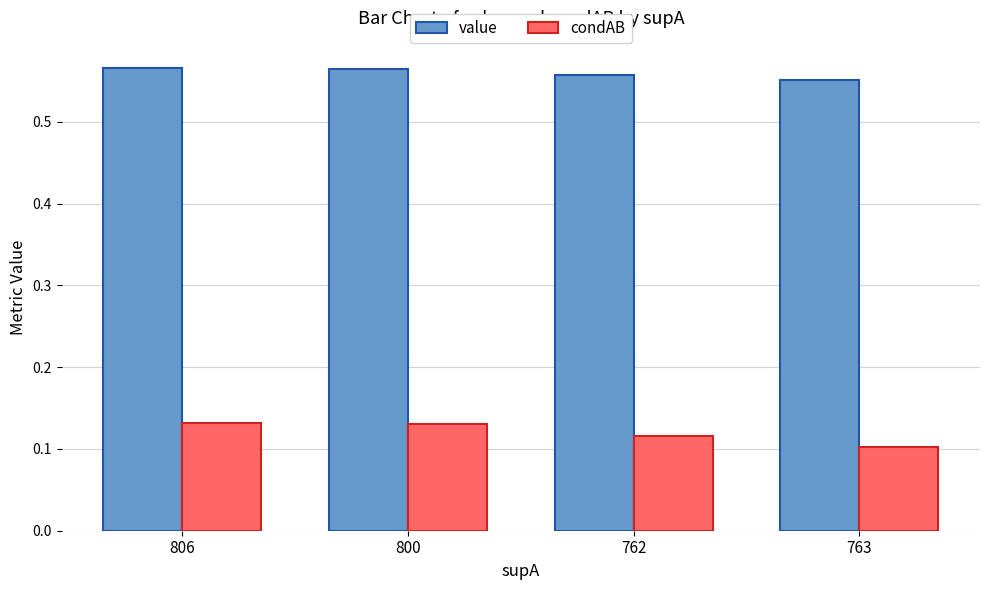

Which category has the lowest value across all series?

763